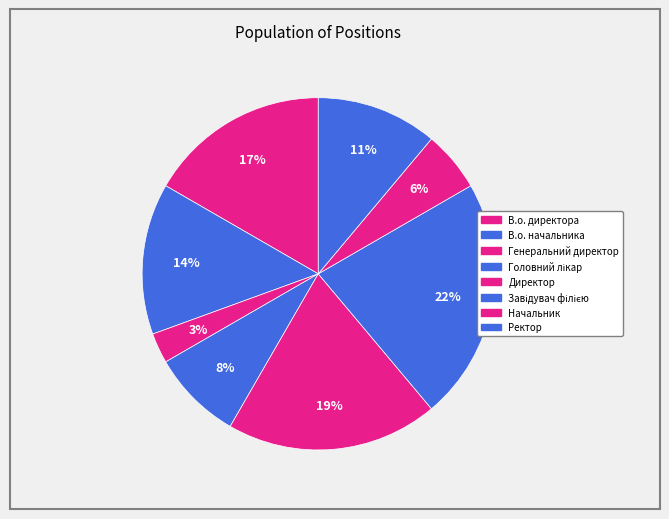

Is Головний лікар the majority of the pie?

No